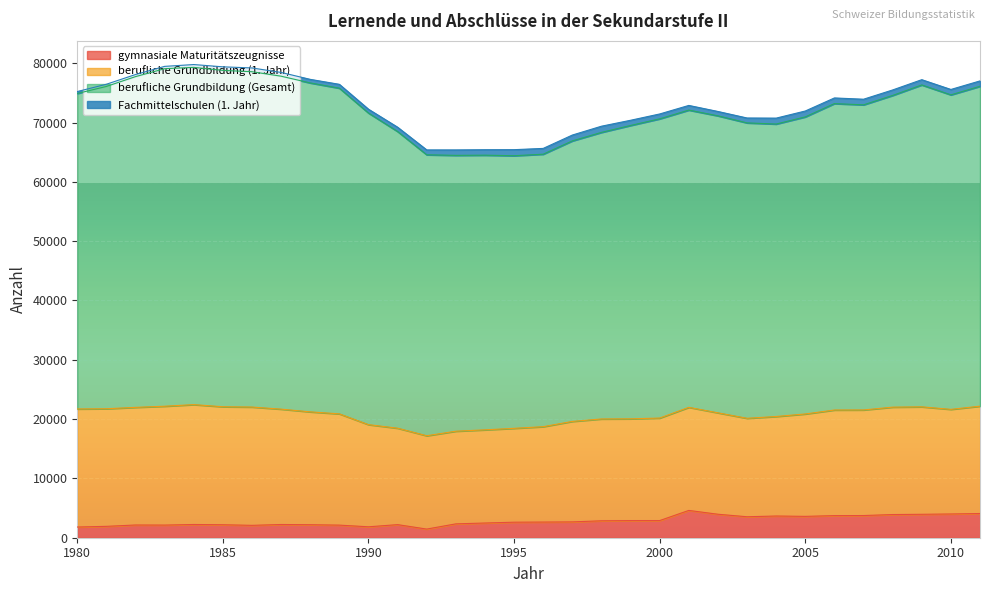

Where does the gymnasiale Maturitätszeugnisse series first go above 2640?

1997